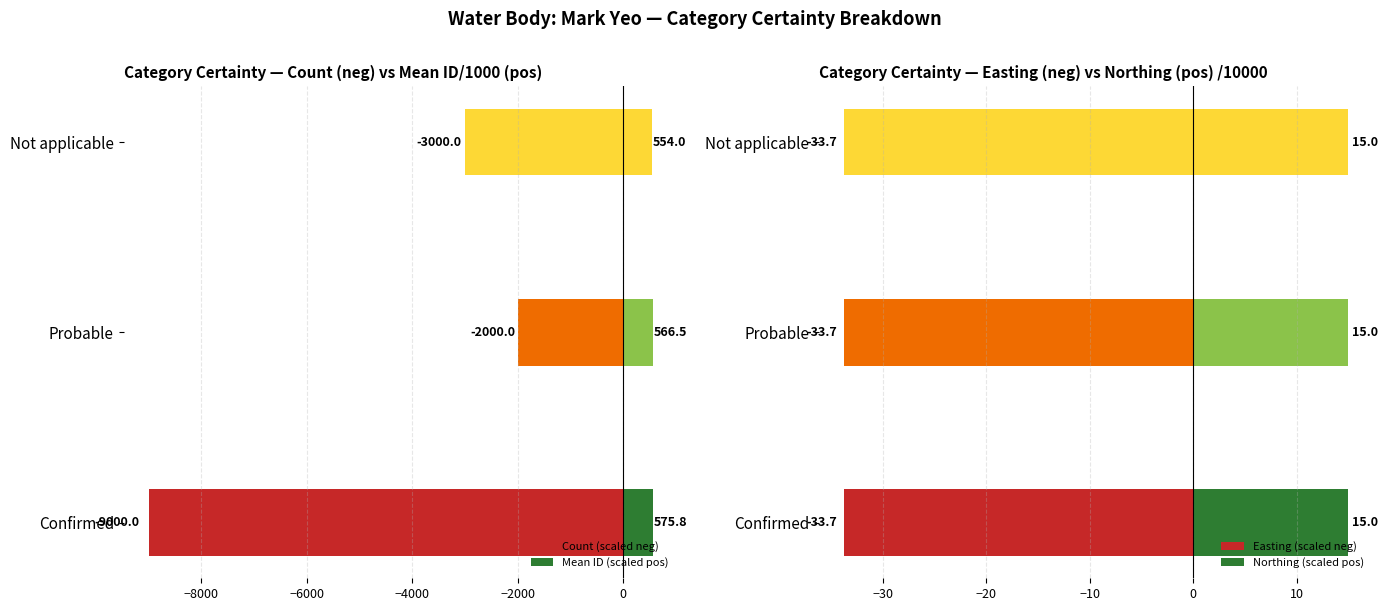

What are all the series names shown in the legend?

Count (scaled neg), Mean ID (scaled pos), Easting (scaled neg), Northing (scaled pos)